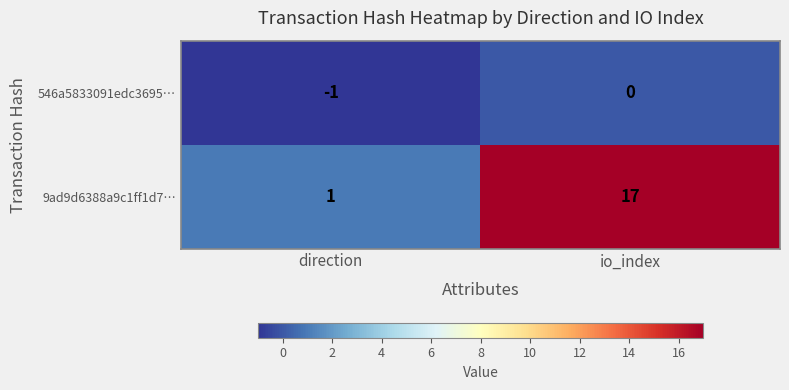

At which label does 9ad9d6388a9c1ff1d7… reach its peak?

io_index